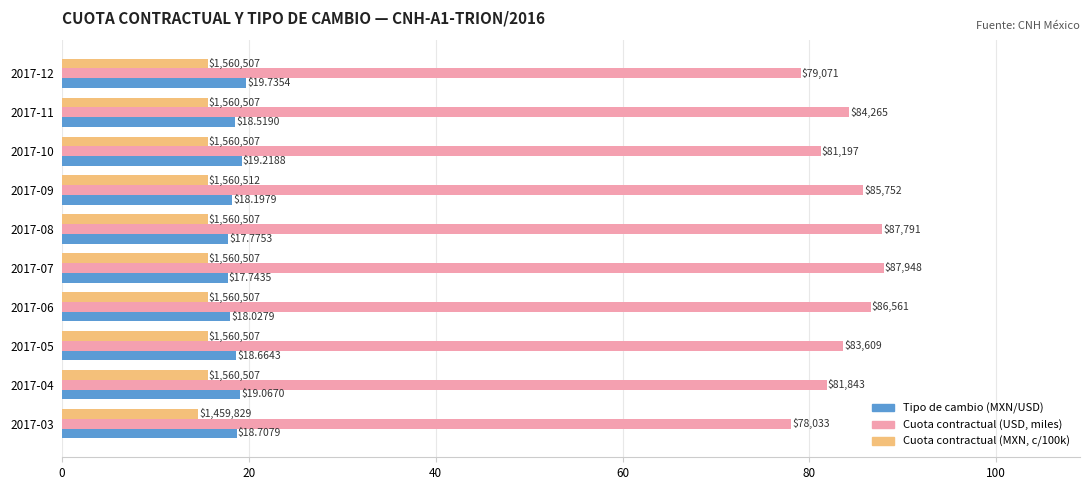

What are all the series names shown in the legend?

Tipo de cambio (MXN/USD), Cuota contractual (USD, miles), Cuota contractual (MXN, c/100k)